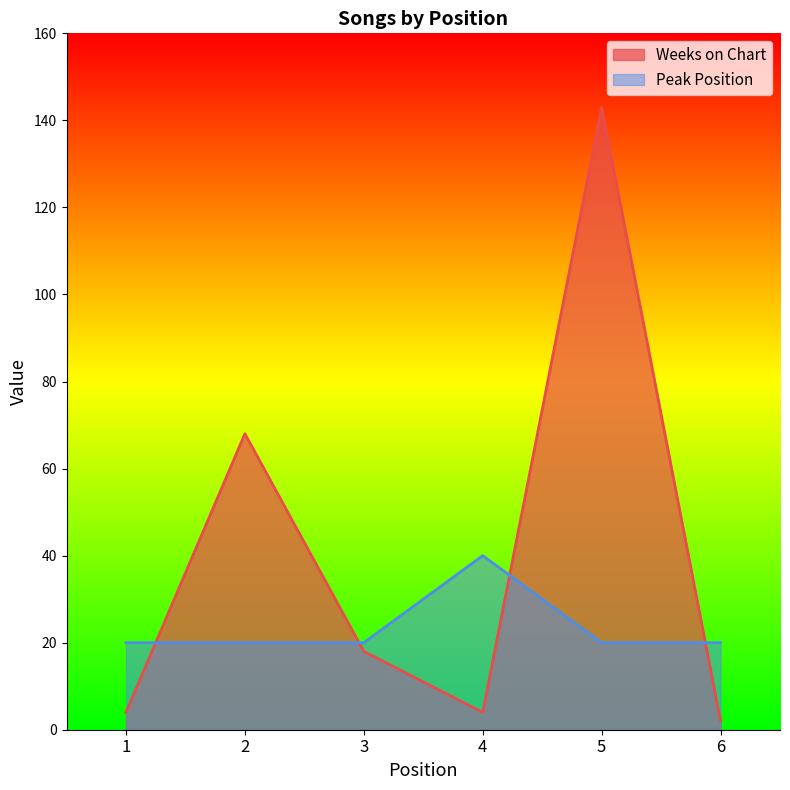

At which label is Peak Position closest to 30?

1